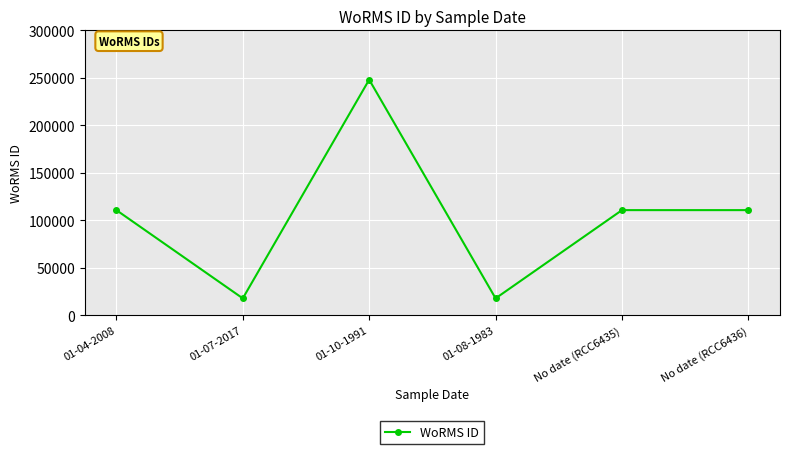

How many points are lower than both their immediate neighbors (excluding endpoints)?

2